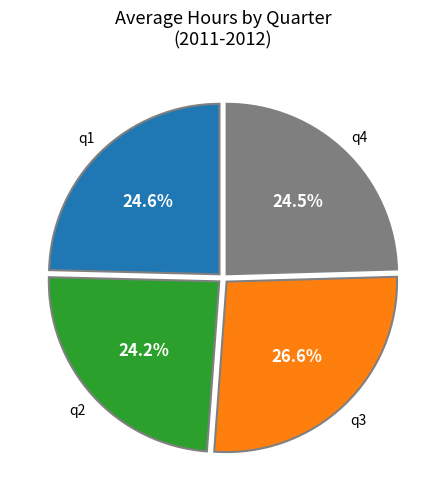

What is the ratio of the value at q3 to the value at q1?

1.1